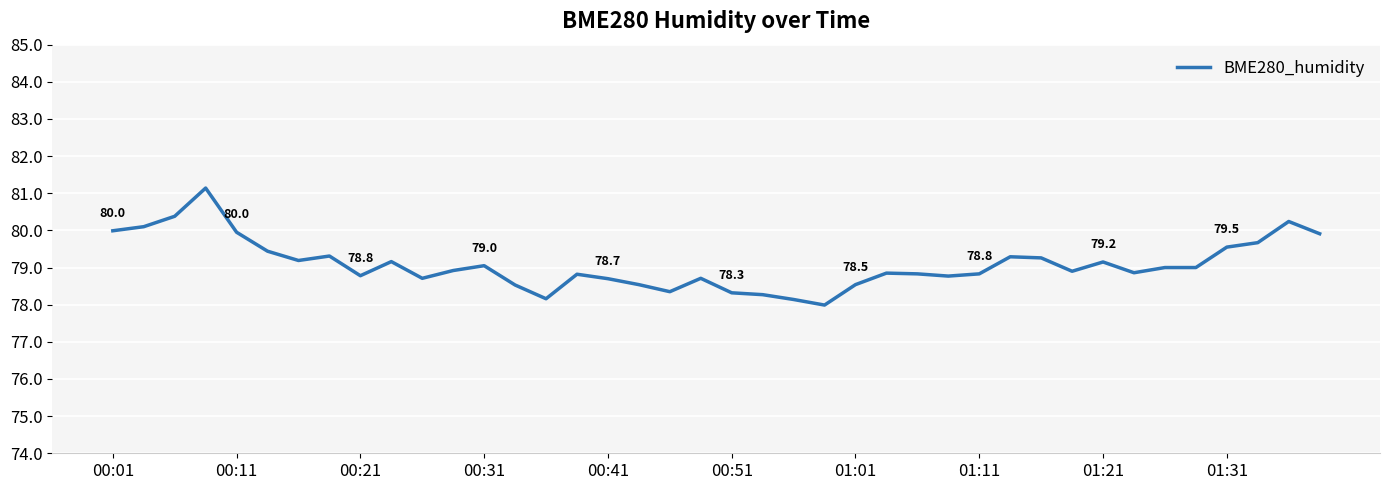

What is the smallest value displayed?

78.0